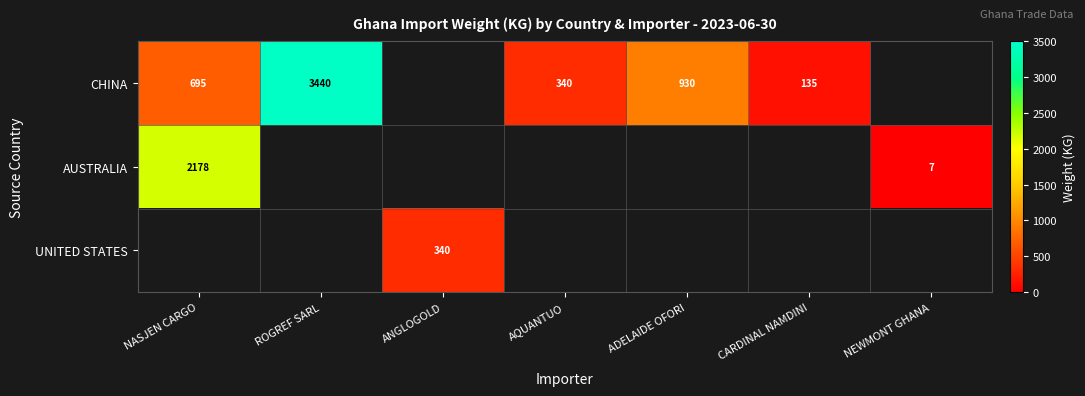

What is the sum of the CHINA values at AQUANTUO and NASJEN CARGO?

1035